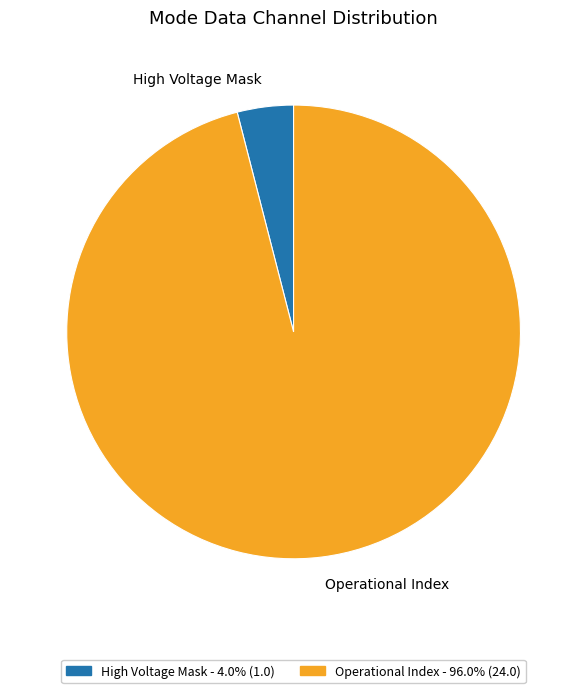

Do Operational Index and High Voltage Mask together represent more than half of the pie?

Yes